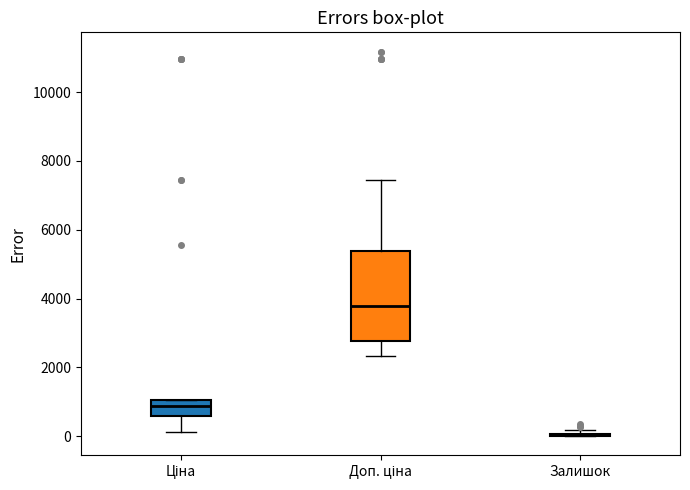

Comparing the boxes themselves (not the whiskers), which one is the tallest?

Доп. ціна